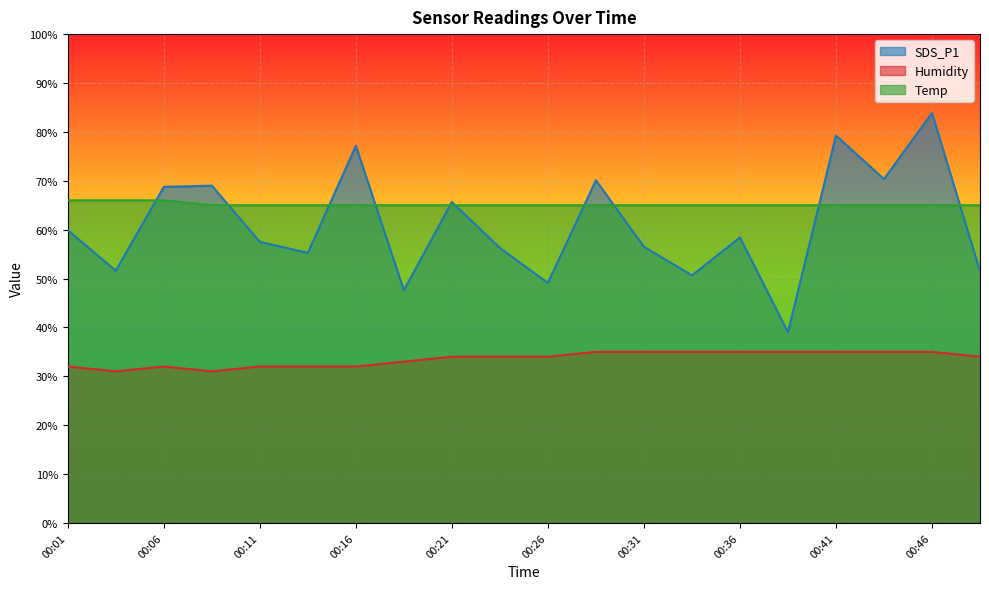

Where is Temp nearest to the value 65?

00:09